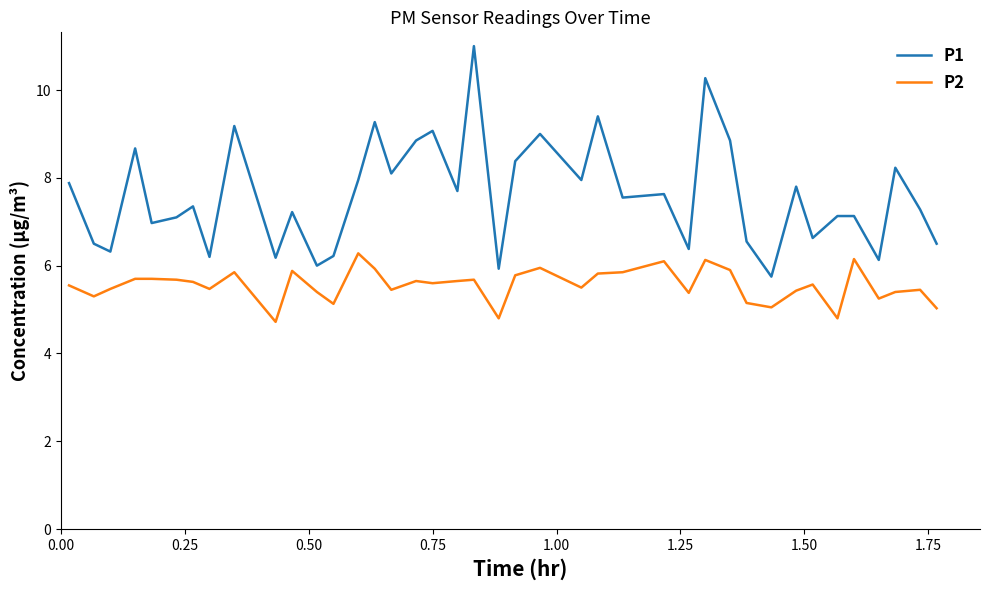

Which series has the largest total across all categories?

P1